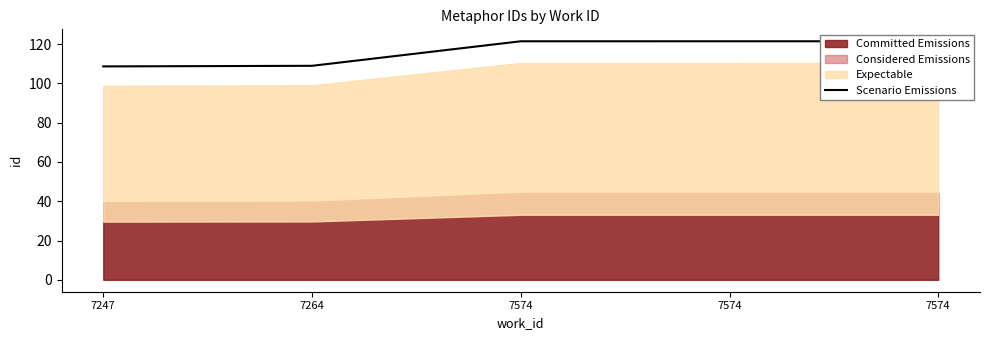

At which category does the chart reach its peak across all series?

7574